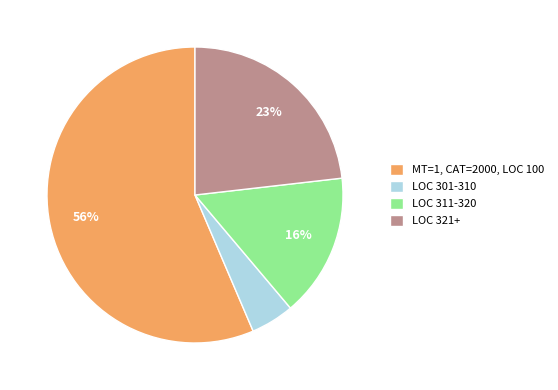

True or false: MT=1, CAT=2000, LOC 100 accounts for 56% of the total.

True